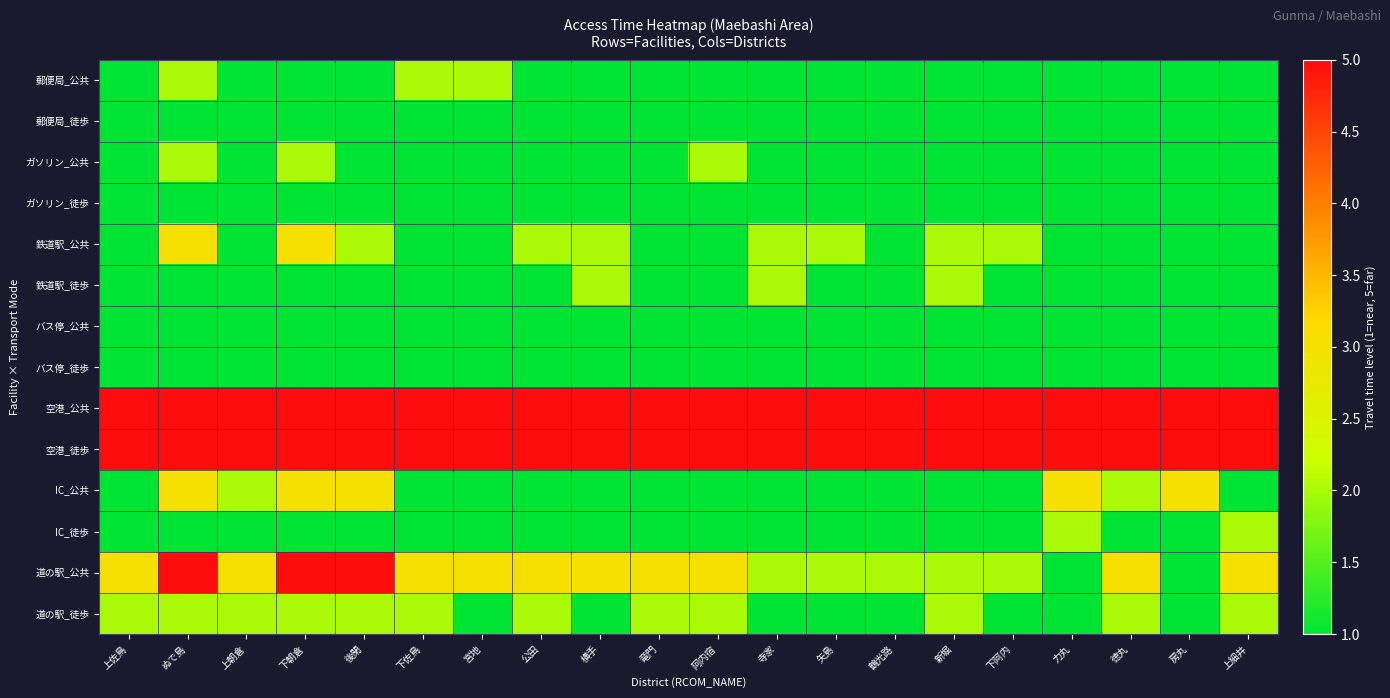

What is the difference between the highest and lowest values at 上佐鳥?

4